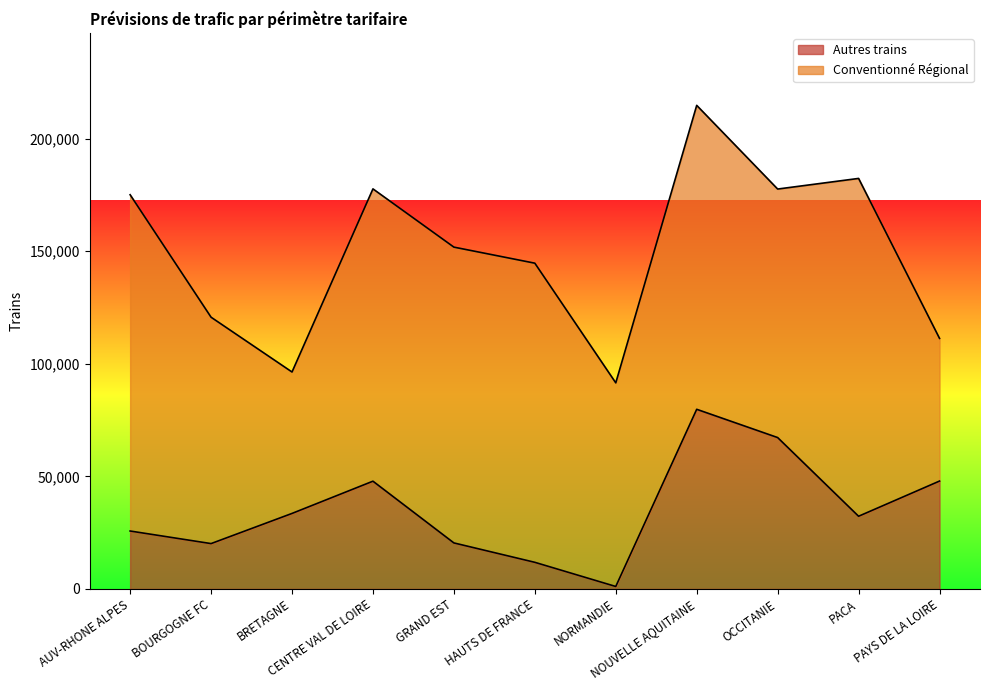

Where is the data nearest to the value 40441?

BRETAGNE